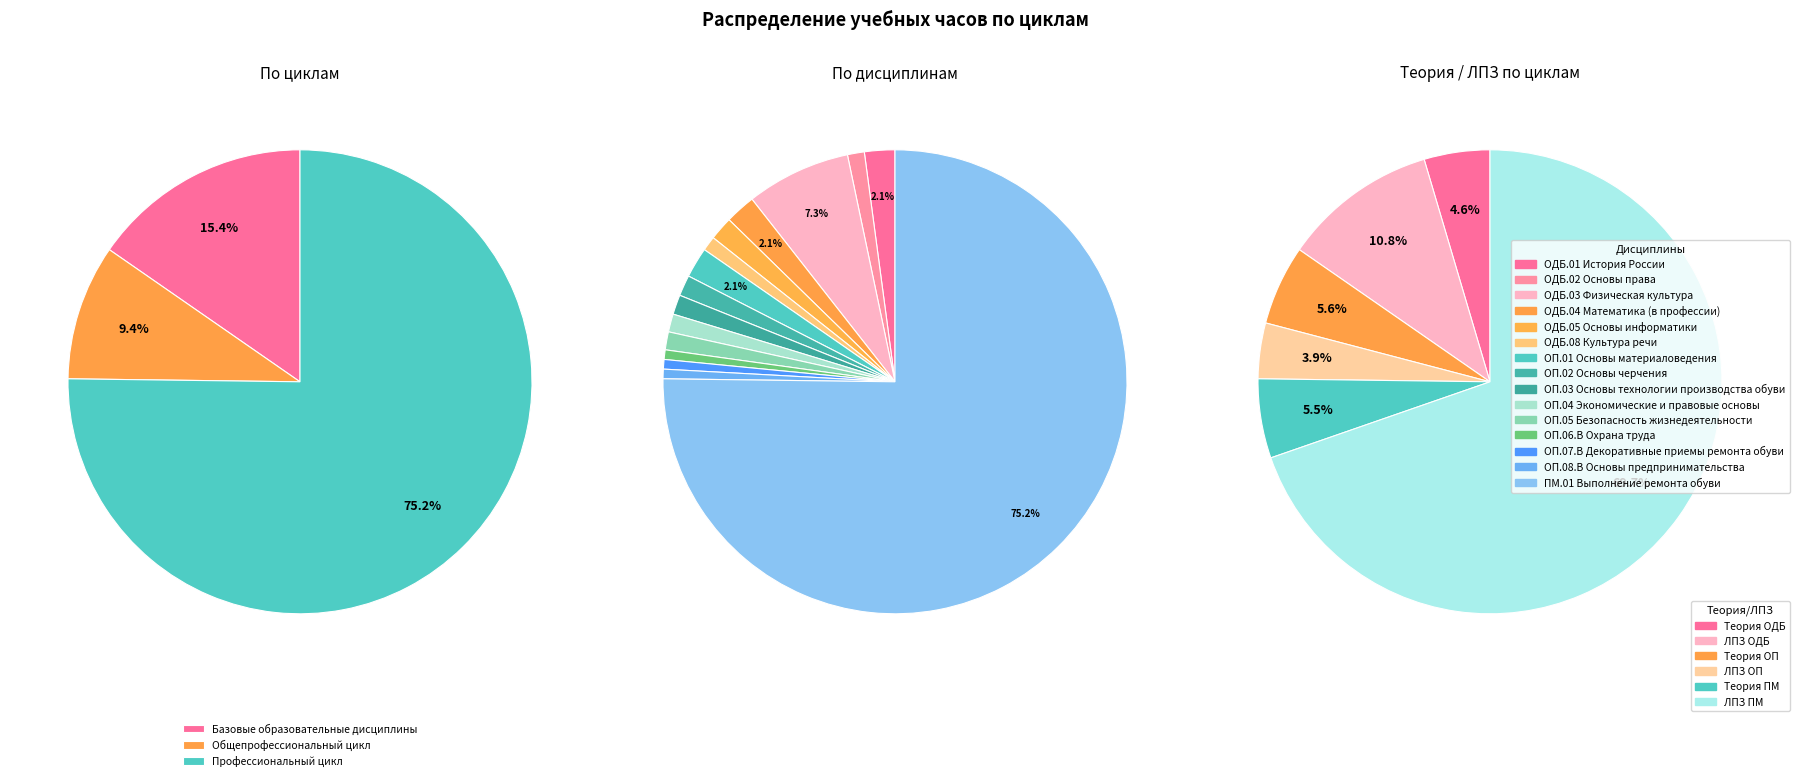

To the nearest percent, what portion does Базовые образовательные дисциплины represent?

15%